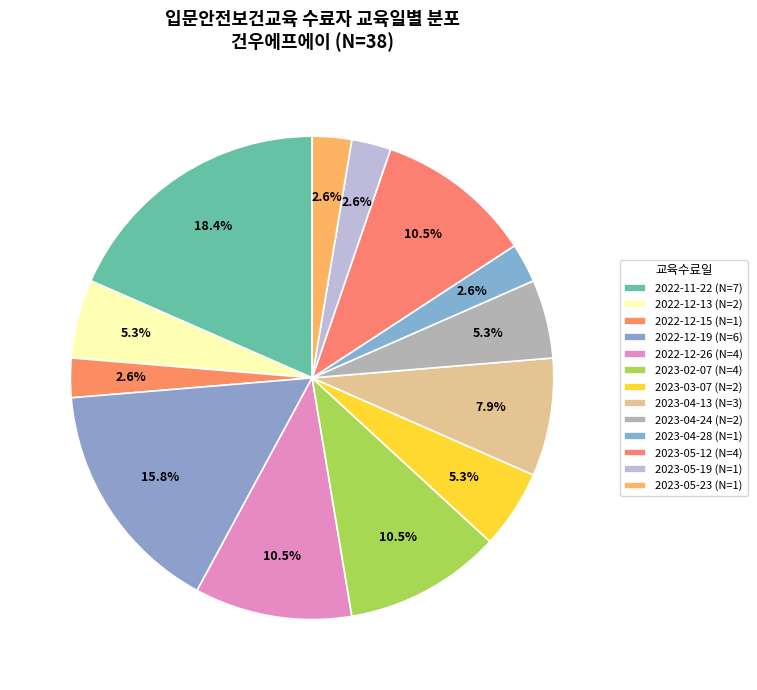

Count the number of slices in the pie.

13